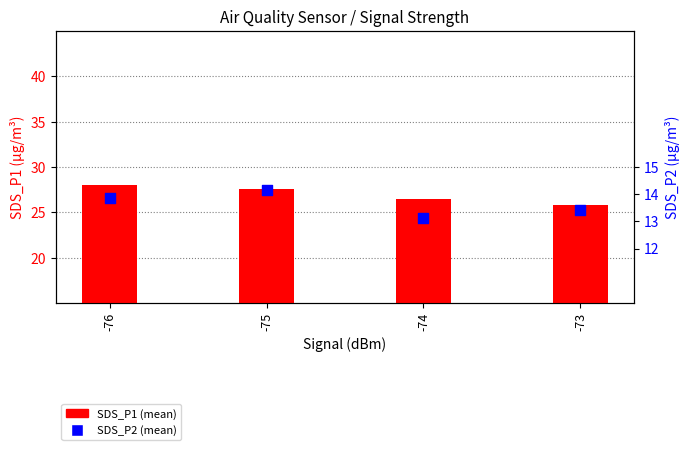

Which series reaches the minimum Y coordinate?

SDS_P2